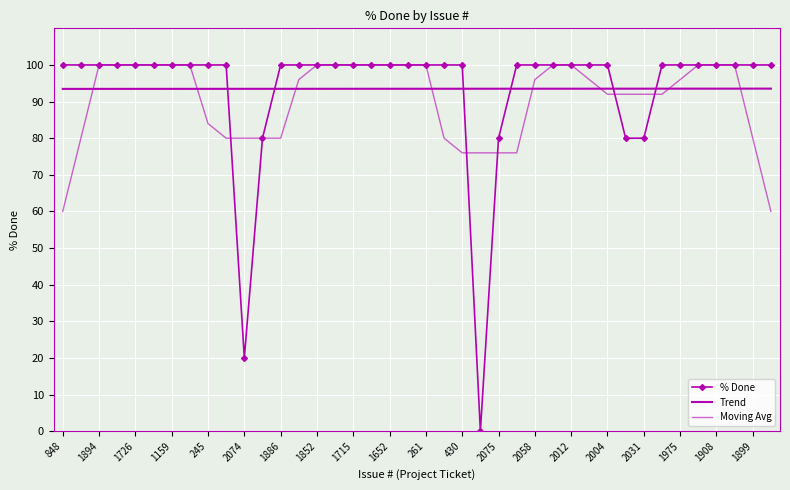

What is the sum of all % Done values?

3740.0